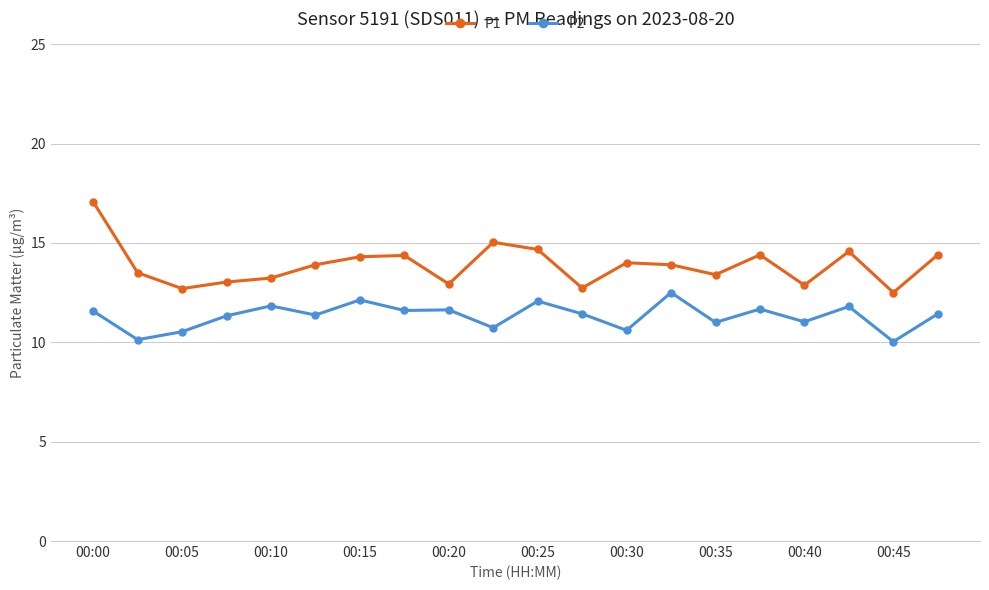

Which series has the largest total across all categories?

P1